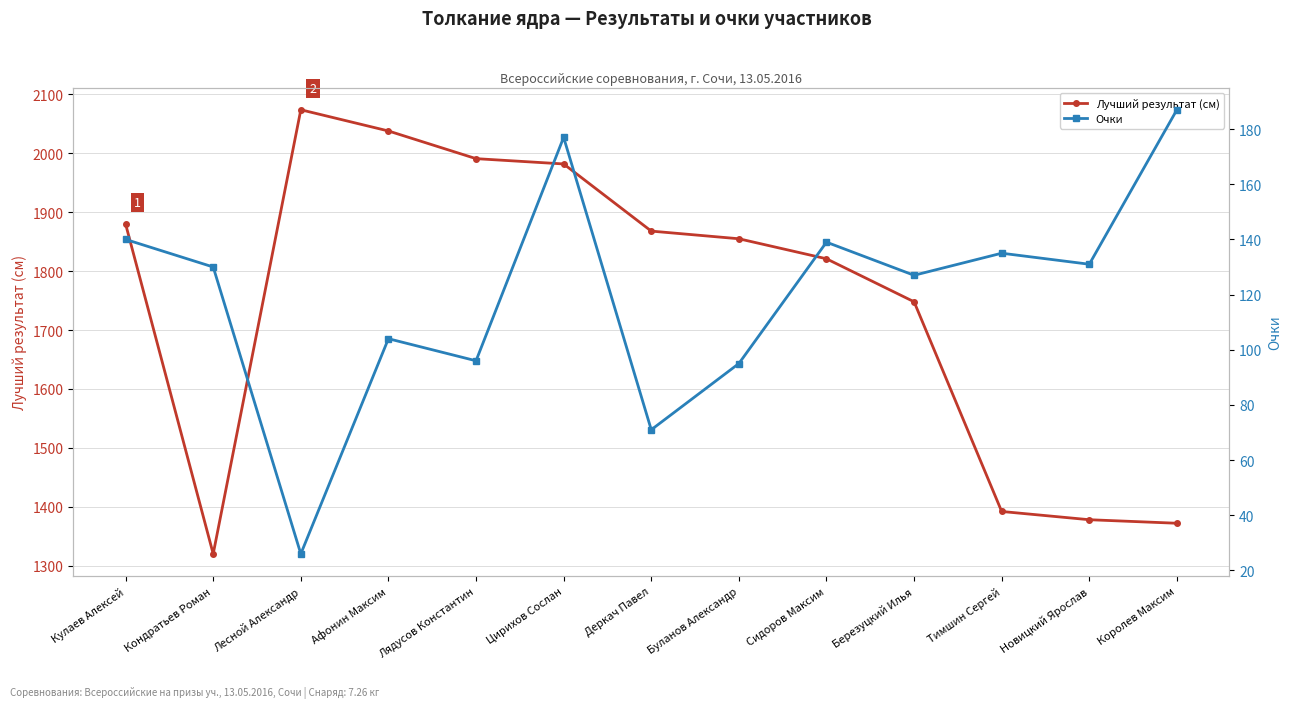

What are all the series names shown in the legend?

Лучший результат (см), Очки